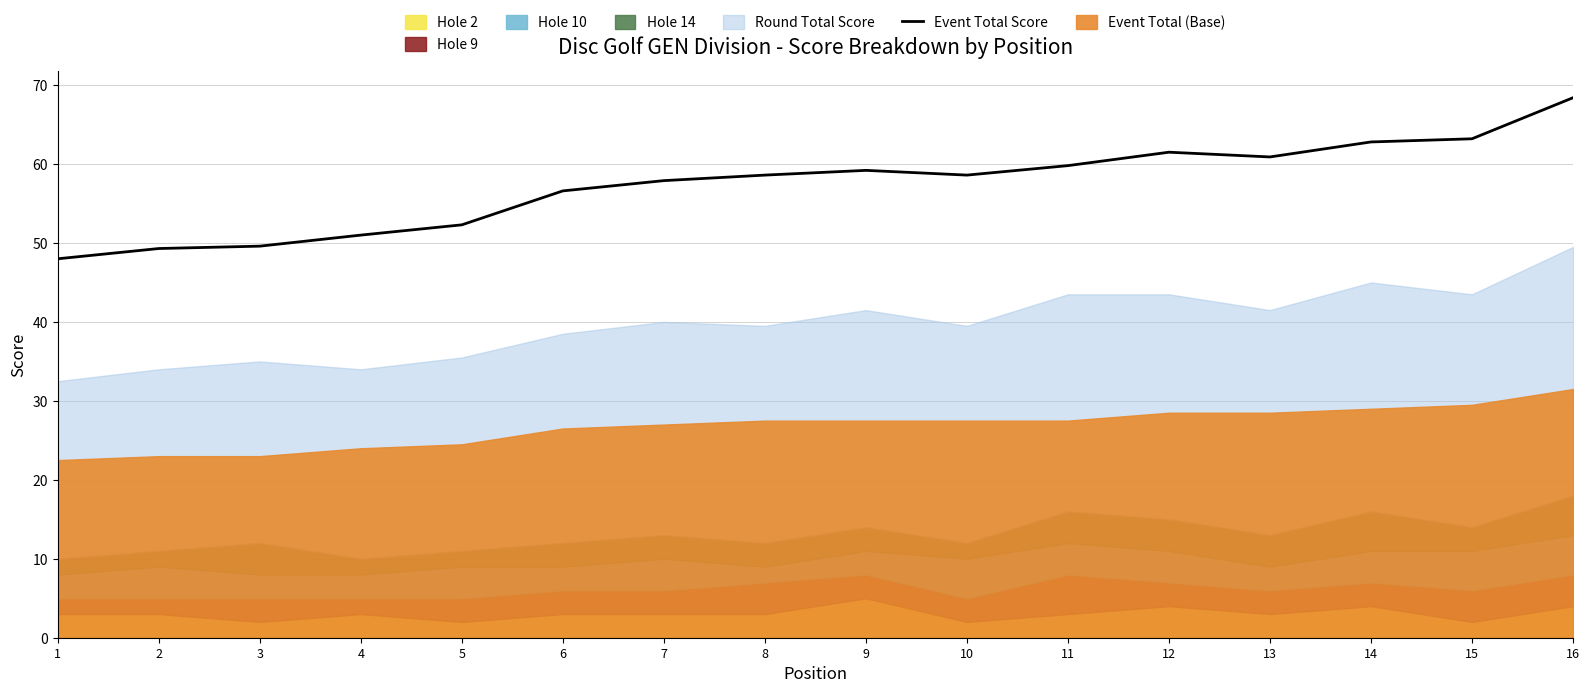

At which category does the chart reach its minimum across all series?

1